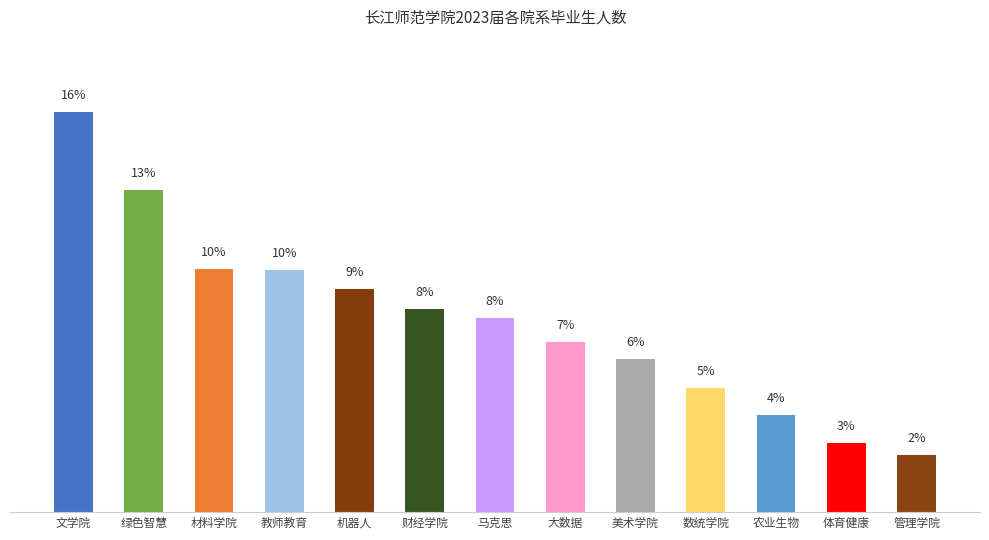

Are the bars horizontal?

No